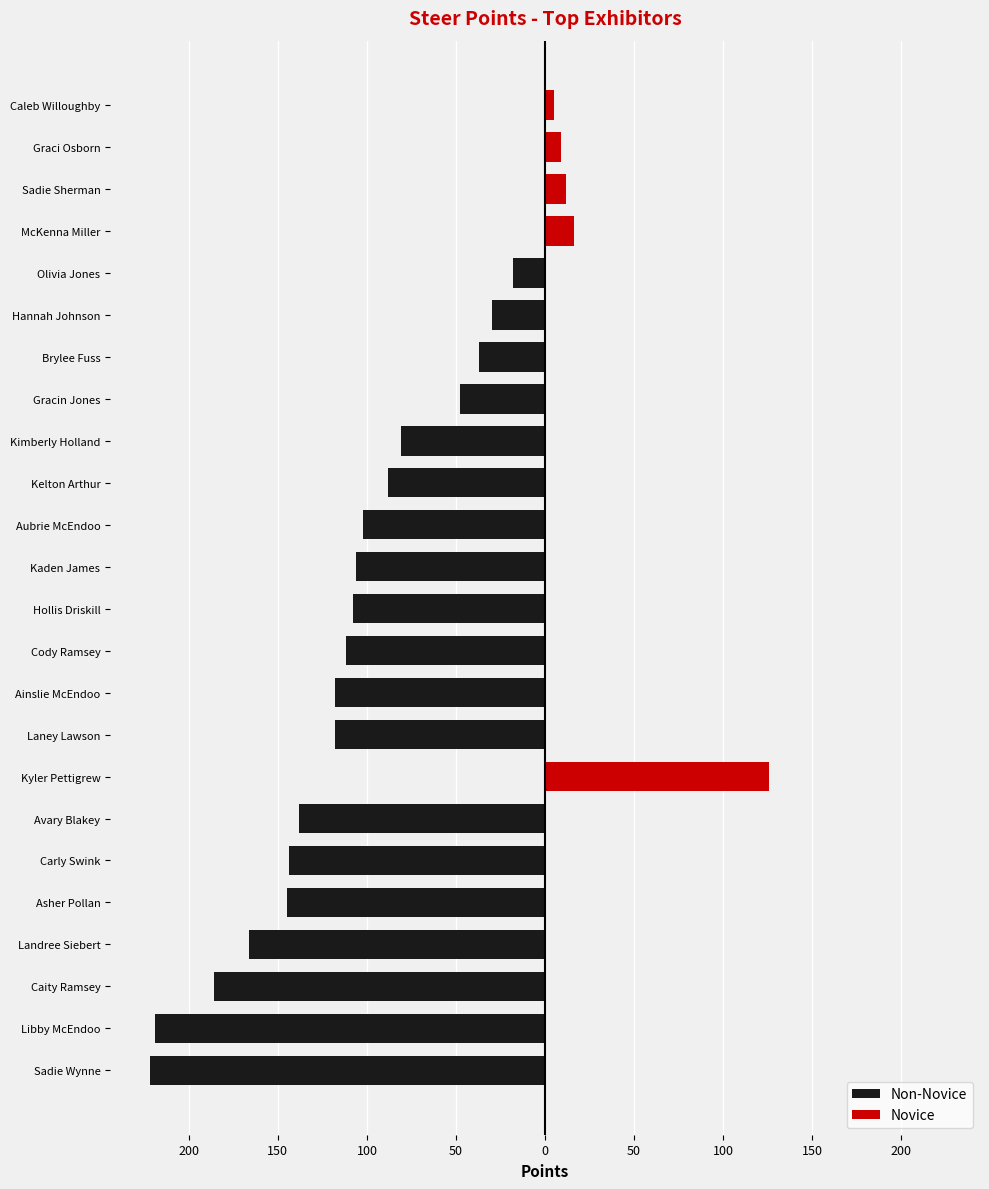

Reading left to right, what are all the values shown in this chart?

Non-Novice: -222	-219	-186	-166	-145	-144	-138	0	-118	-118	-112	-108	-106	-102	-88	-81	-48	-37	-30	-18	0	0	0	0
Novice: 0	0	0	0	0	0	0	126	0	0	0	0	0	0	0	0	0	0	0	0	16	12	9	5